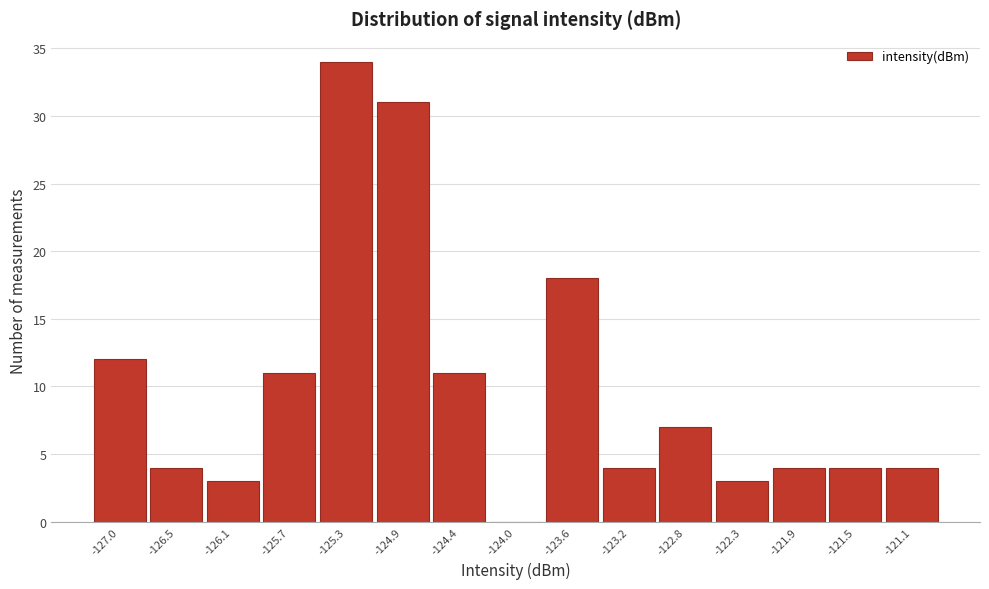

Reading right to left, transcribe all the data shown in this chart.

-121.1=4	-121.5=4	-121.9=4	-122.3=3	-122.8=7	-123.2=4	-123.6=18	-124.0=0	-124.4=11	-124.9=31	-125.3=34	-125.7=11	-126.1=3	-126.5=4	-127.0=12